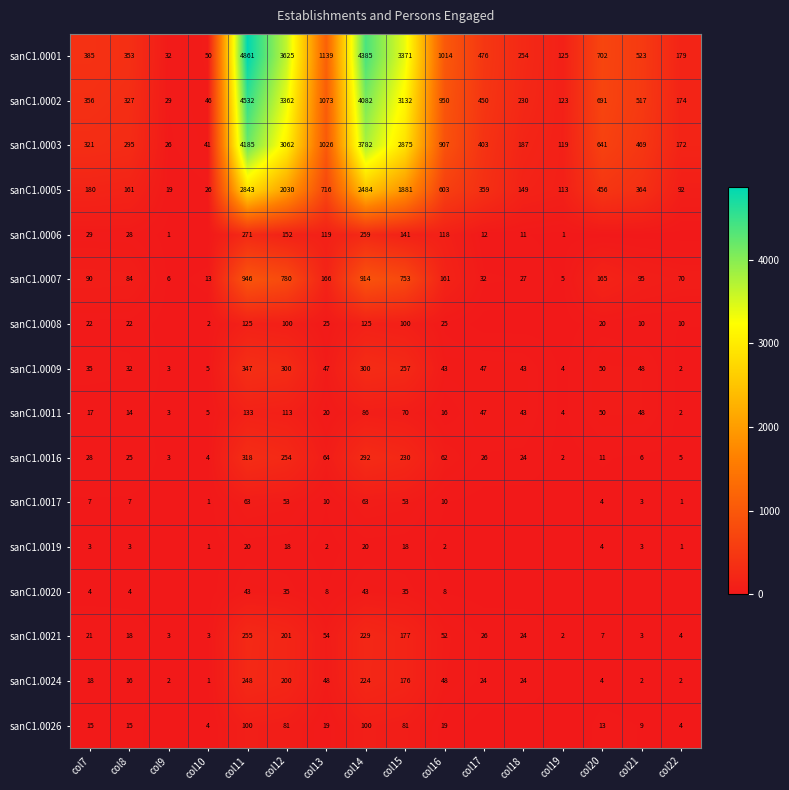

What is the sum of all sanC1.0003 values?

18511